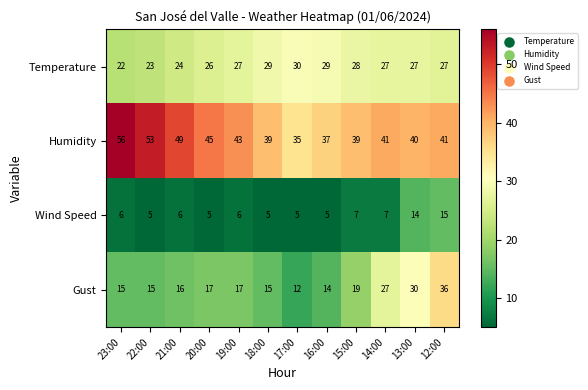

At which category does the chart reach its peak across all series?

23:00